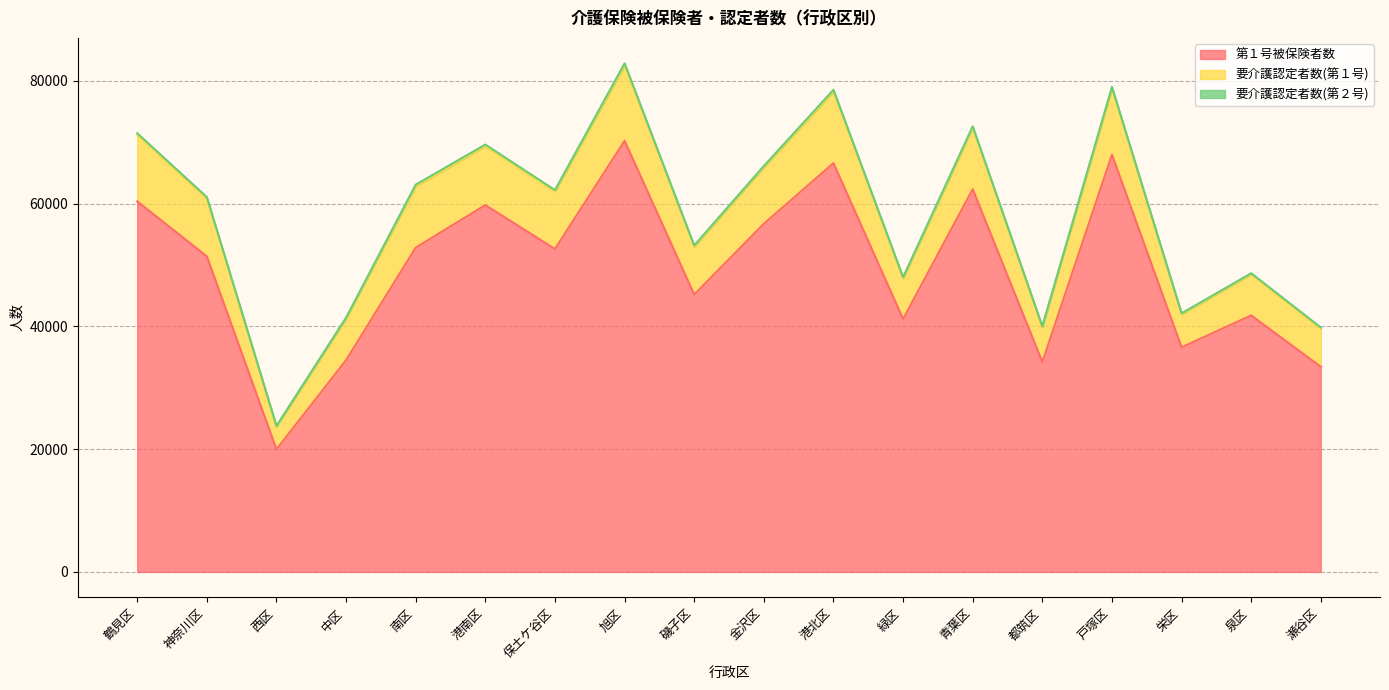

How many values in the 第１号被保険者数 series exceed 52616?

8